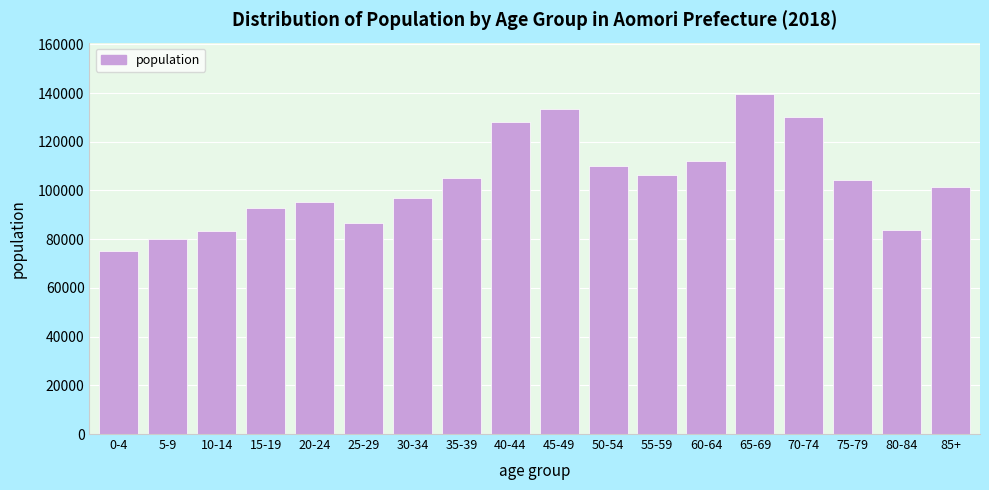

What is the approximate value at 5-9?

79937